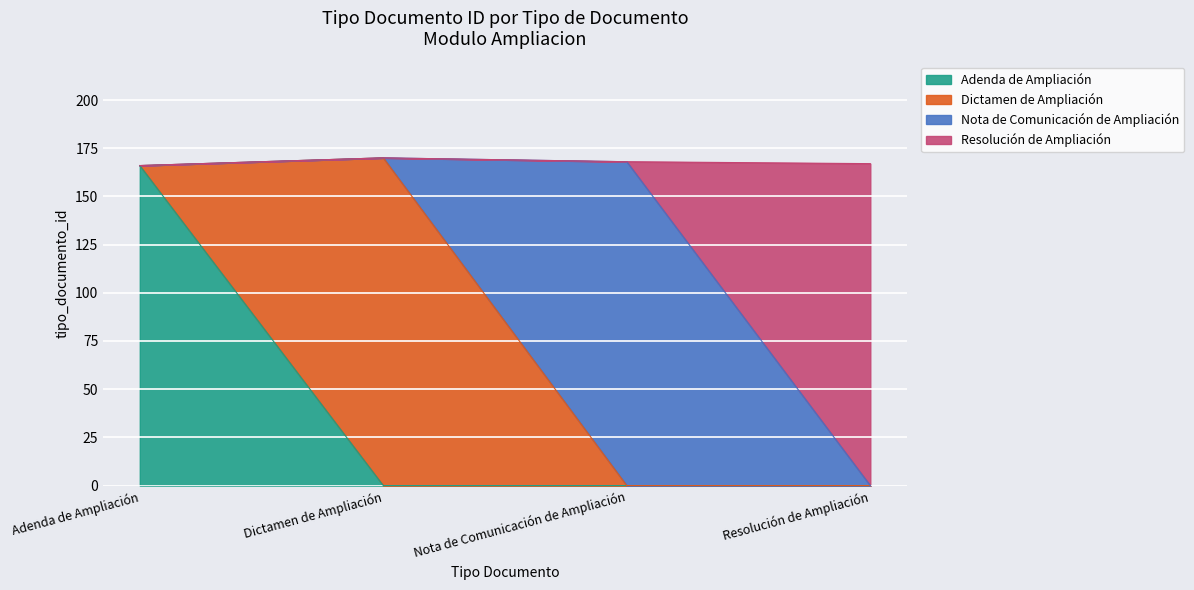

Which category has the highest value across all series?

Dictamen de Ampliación